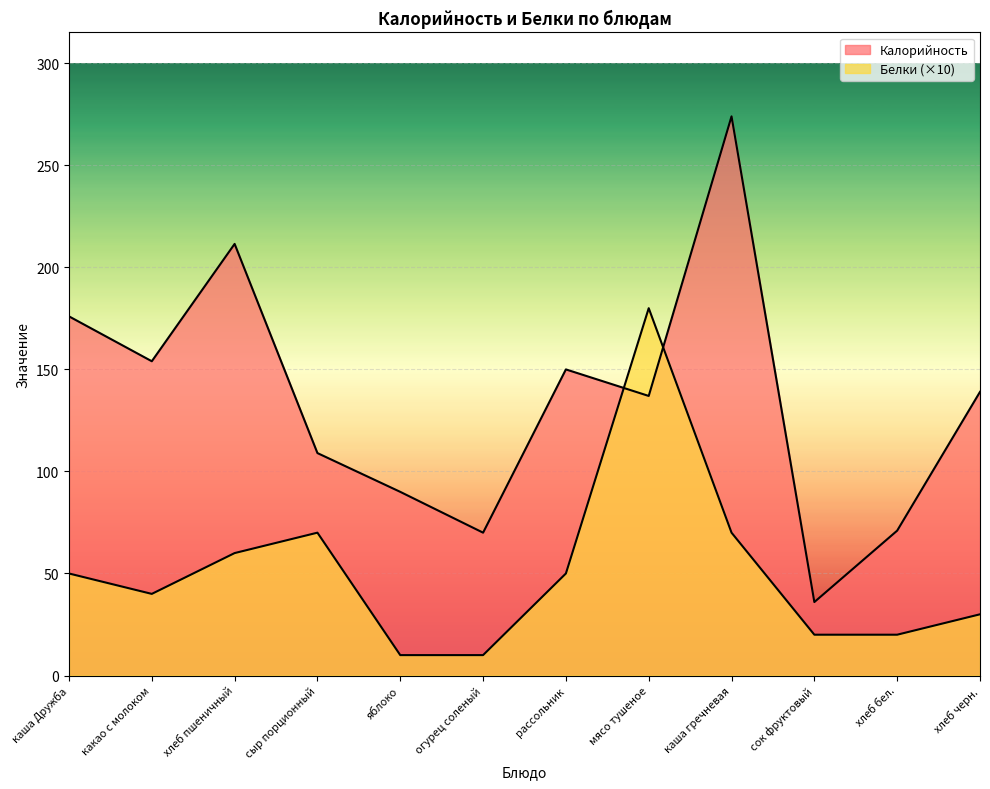

What position from the left is каша гречневая?

9